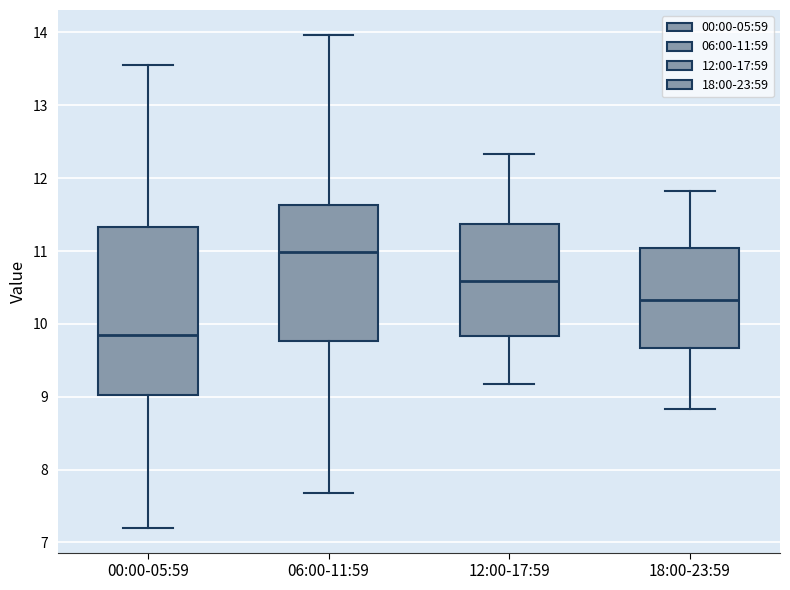

Comparing the boxes themselves (not the whiskers), which one is the tallest?

00:00-05:59